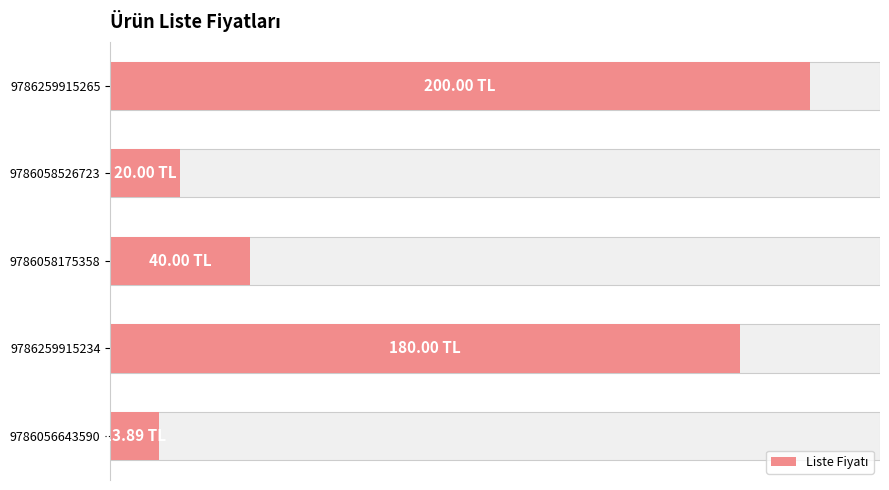

Does the chart contain any negative values?

No